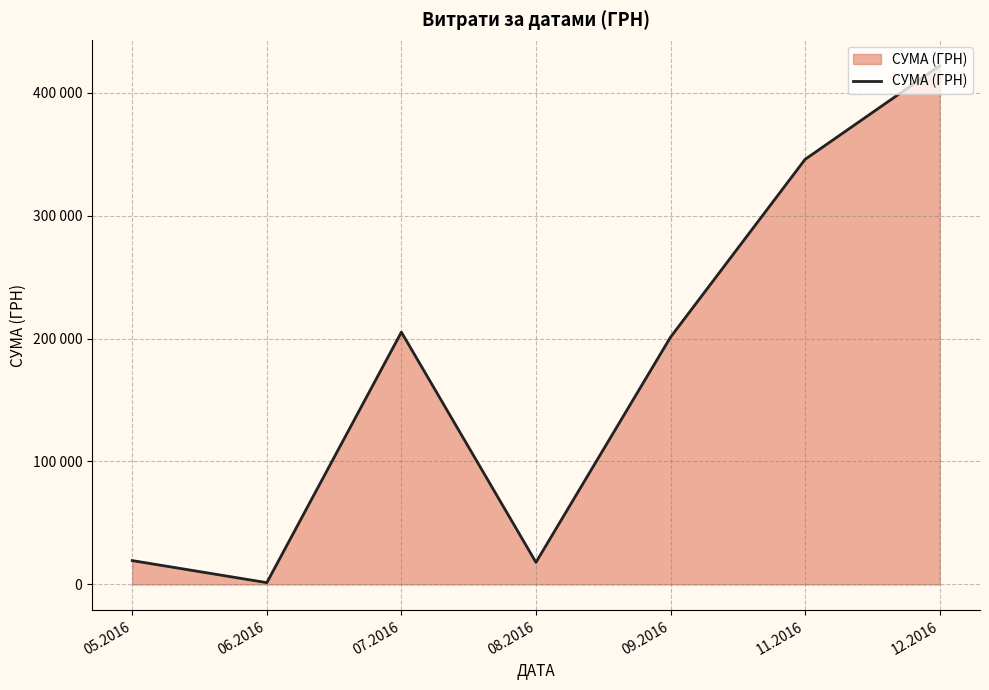

What is the change in value from 06.2016 to 12.2016?

+420272.3